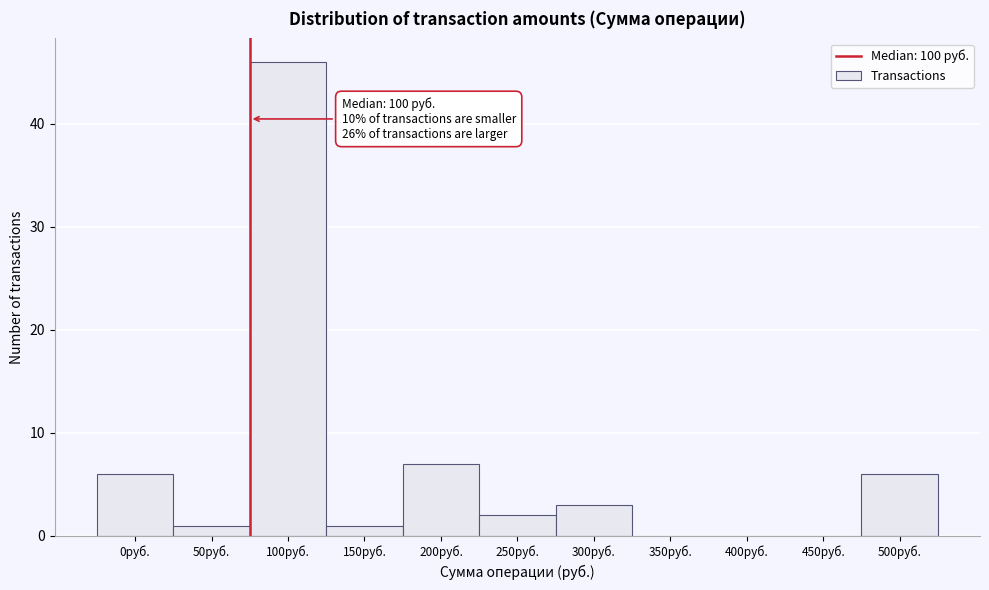

Reading left to right, list all the values displayed in this chart.

0руб.=6	50руб.=1	100руб.=46	150руб.=1	200руб.=7	250руб.=2	300руб.=3	350руб.=0	400руб.=0	450руб.=0	500руб.=6